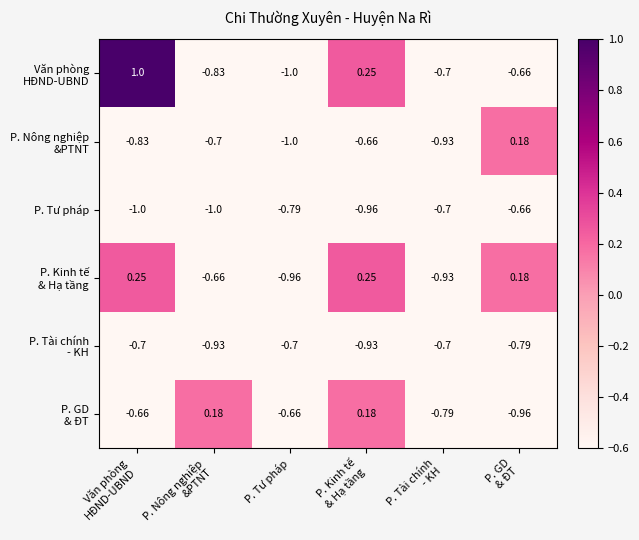

Count the number of categories in the chart.

6